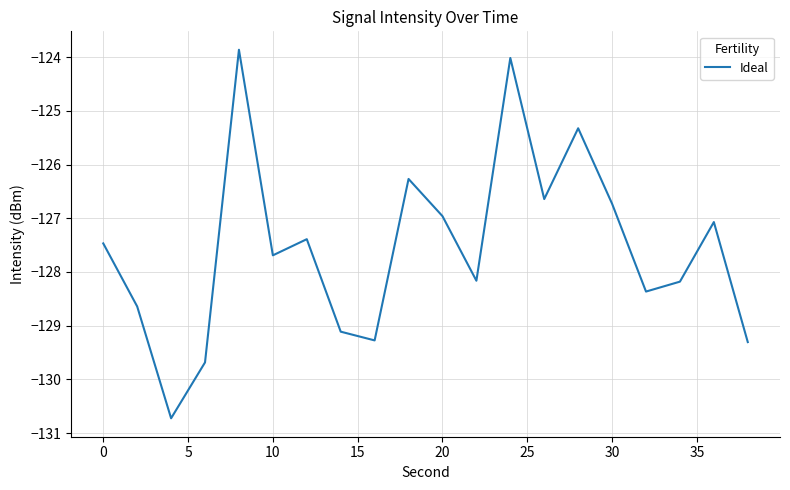

What is the difference between the maximum and minimum values?

6.9